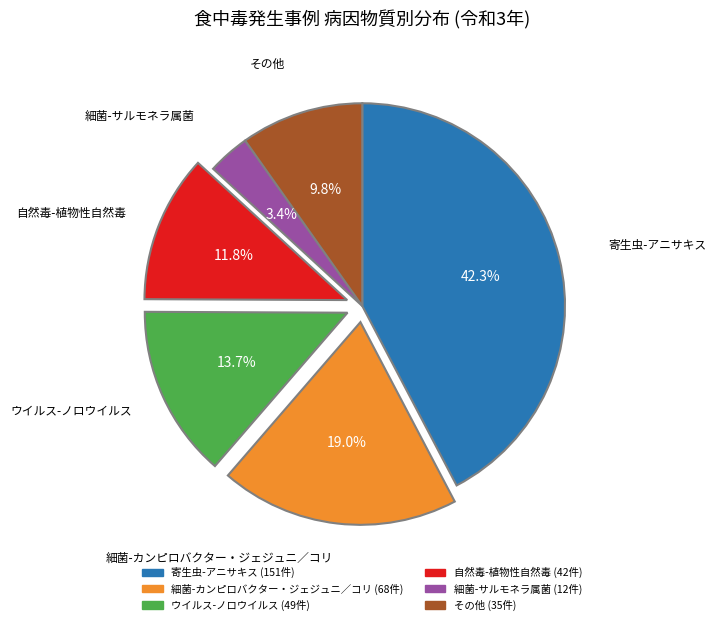

Is there any slice that represents more than half of the pie?

No